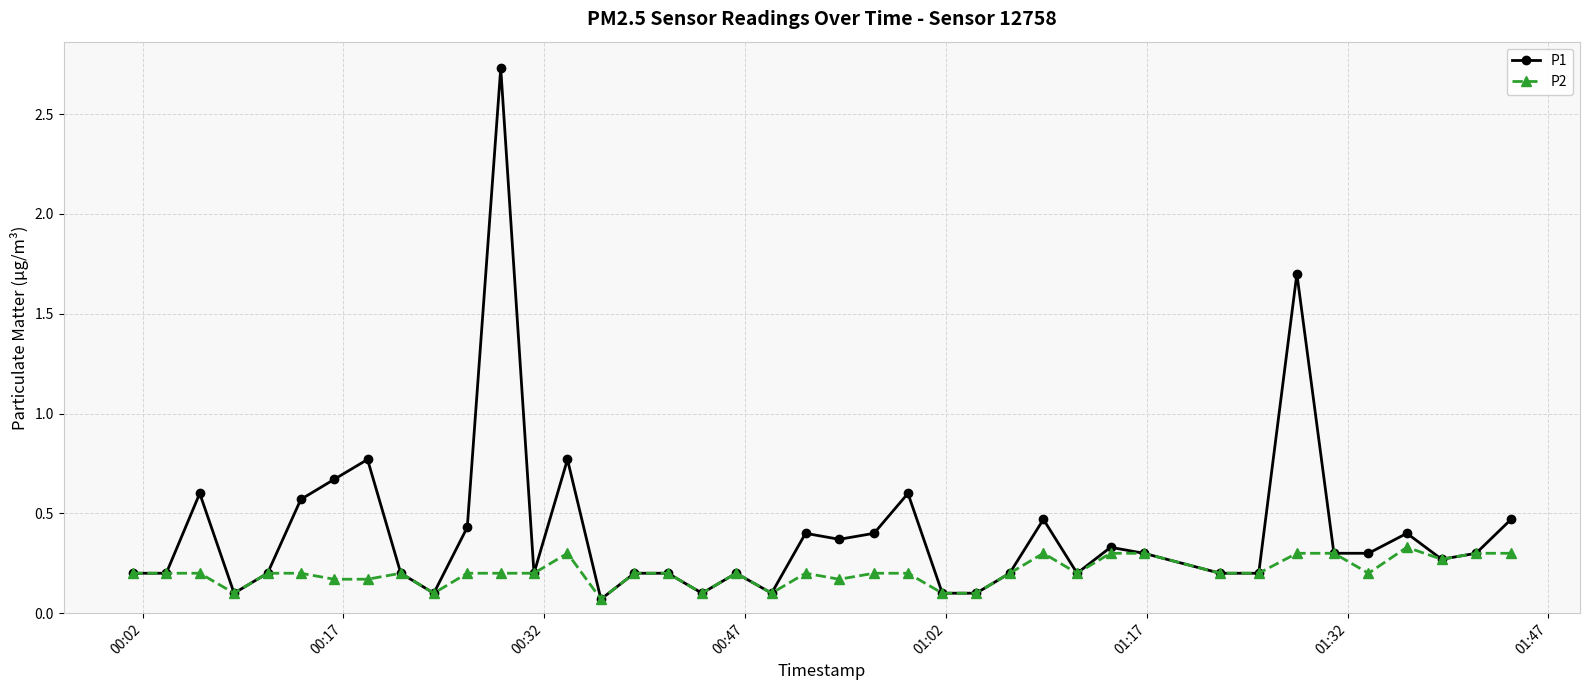

Which series has the largest total across all categories?

P1